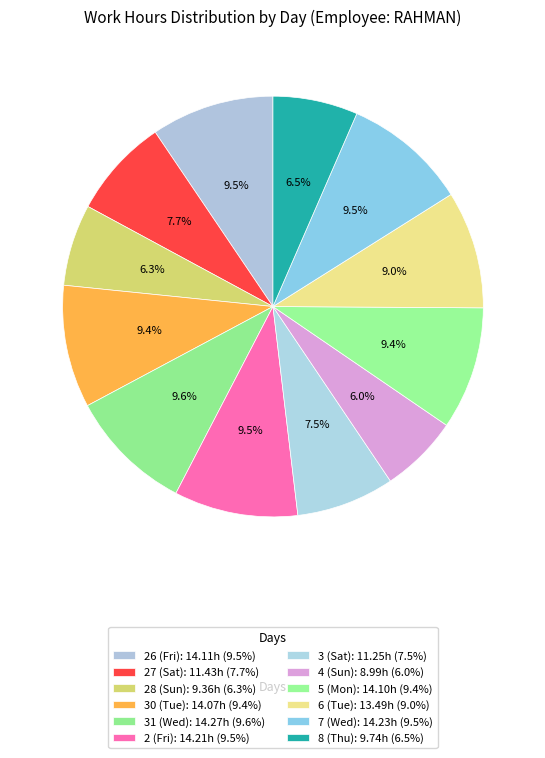

To the nearest percent, what percentage of the pie is 28 (Sun)?

6%